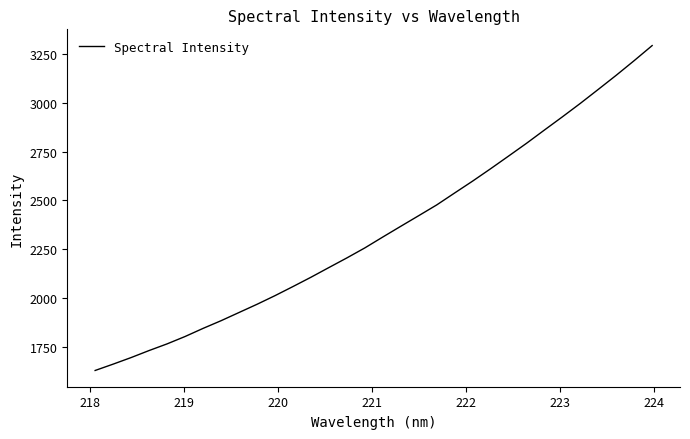

Reading left to right, extract all data points from this chart.

1628.6	1661.1	1694.7	1730.7	1764.8	1802.6	1844.1	1883.5	1925.6	1967.6	2011.8	2058.5	2106.1	2155.8	2205.2	2256.5	2312.3	2367.2	2421.7	2476.6	2537.9	2598.7	2662.0	2726.8	2792.2	2860.4	2928.0	2997.0	3068.6	3140.9	3215.9	3292.9